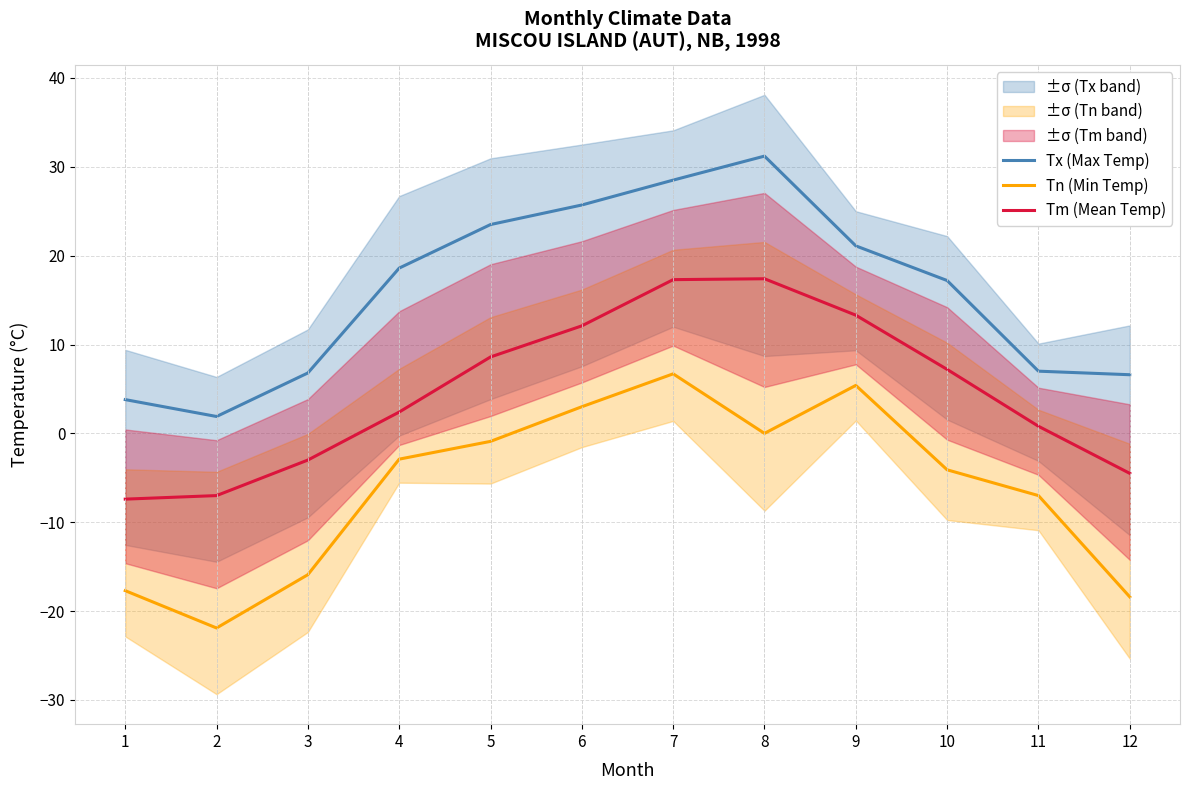

At which category does Tn (Min Temp) reach its first local valley?

2